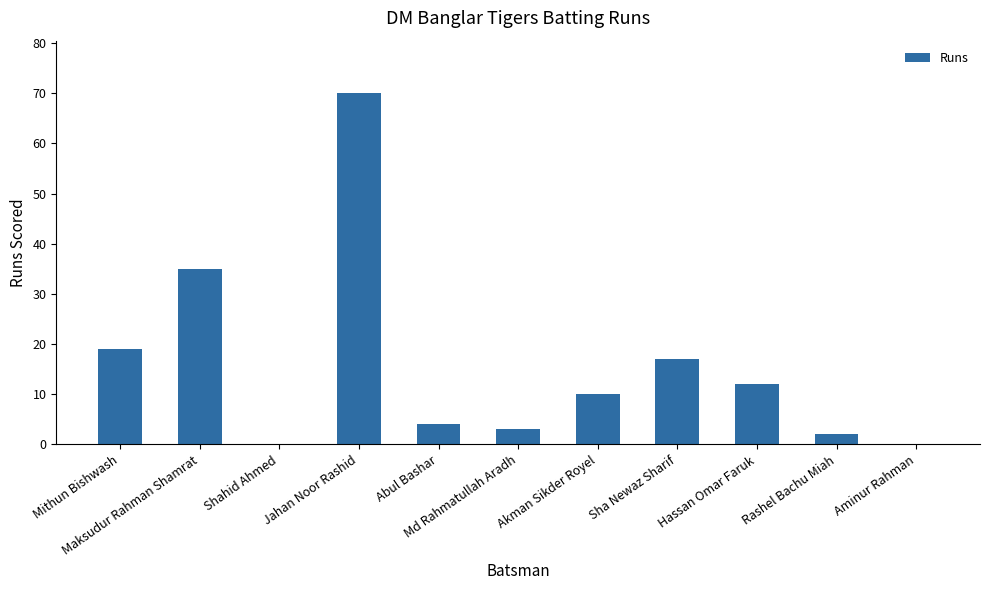

What is the sum of all values?

172